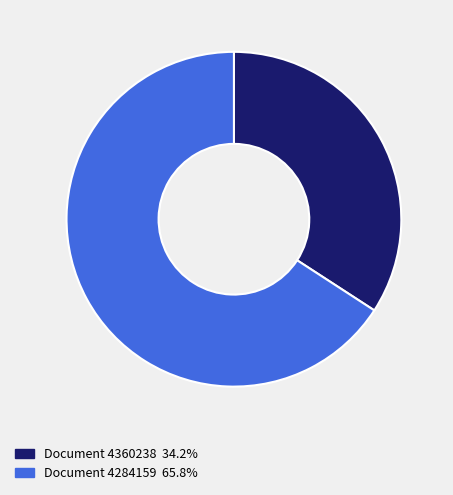

Is there any slice that represents more than half of the pie?

Yes